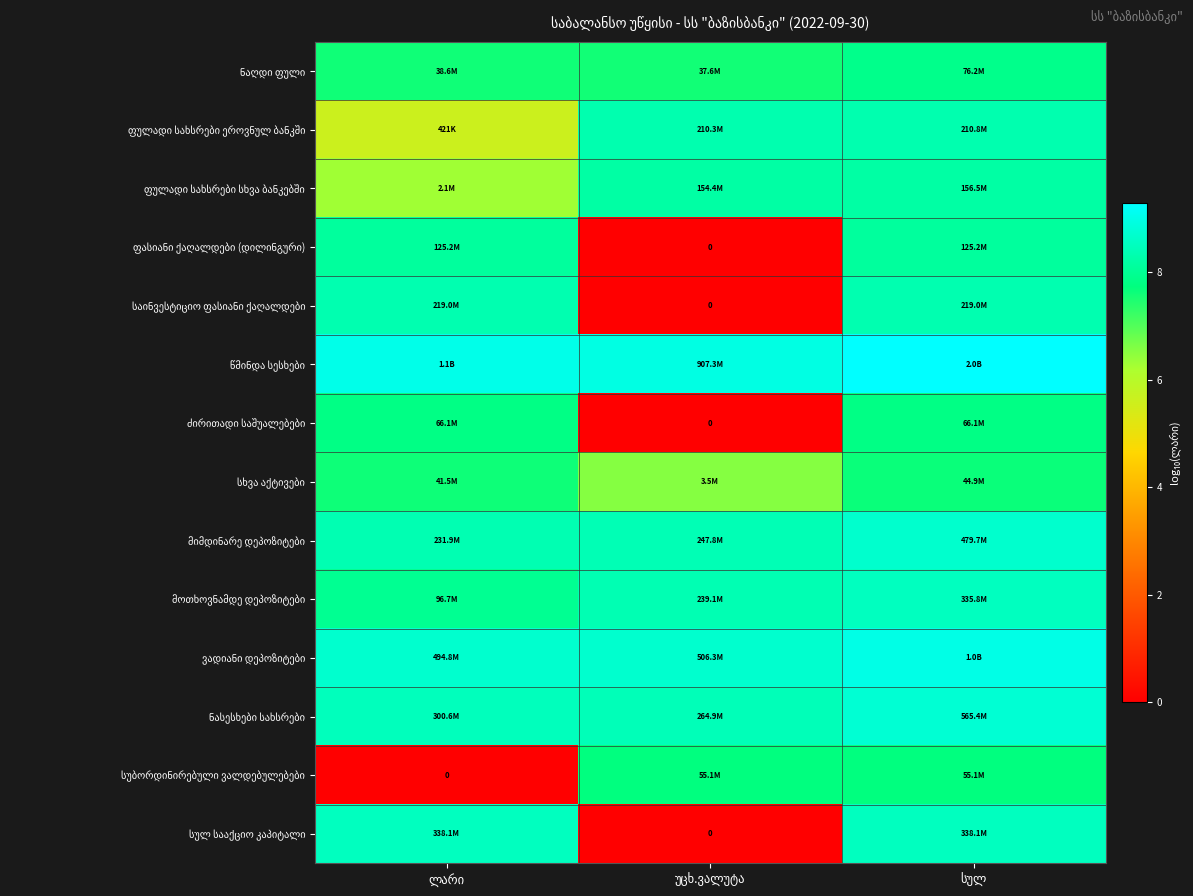

True or false: სხვა აქტივები has a value of 13.0 at სულ.

False